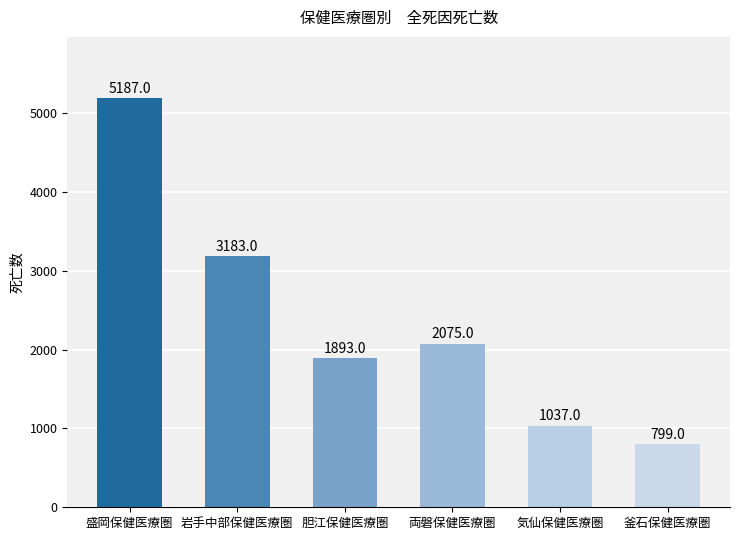

What is the greatest value displayed?

5187